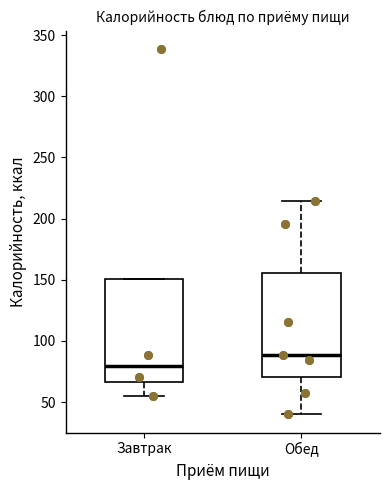

Reading left to right, read every box against the y-axis: the position of its median line, the range the box covers, and the ends of its whiskers. The values are not printed on the chart, so give them approximately, as read against the axis.

Завтрак: median 80, box 65 to 150, whiskers 55 to 150
Обед: median 90, box 70 to 155, whiskers 40 to 215